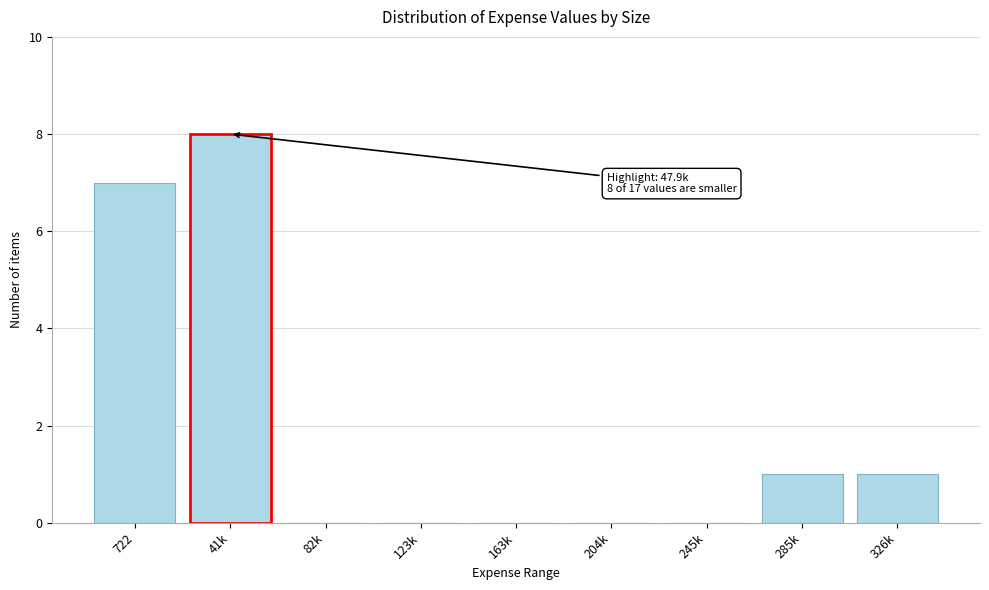

Reading right to left, transcribe all the data shown in this chart.

326k=1	285k=1	245k=0	204k=0	163k=0	123k=0	82k=0	41k=8	722=7